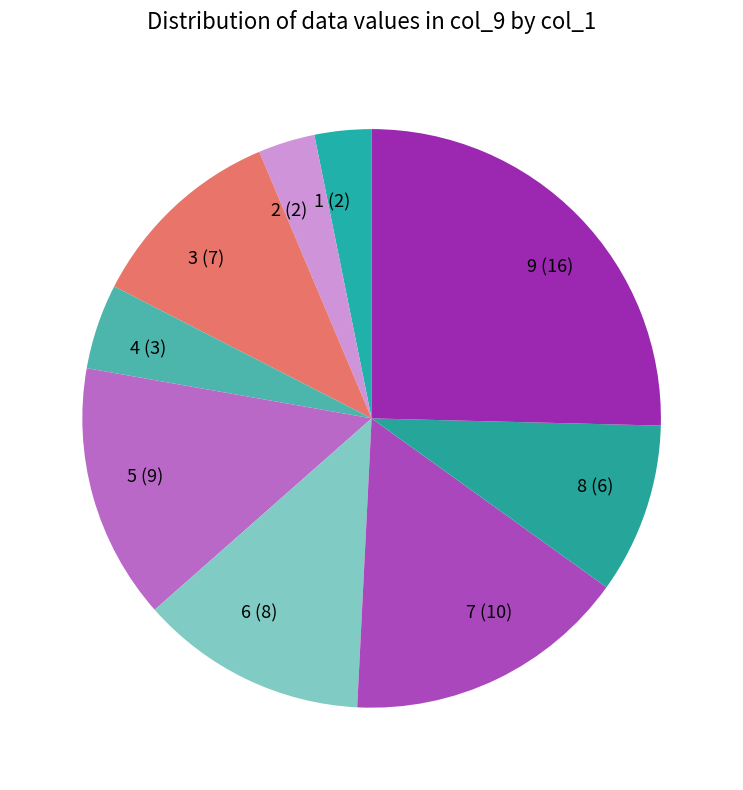

Combined, do 8 (6) and 2 (2) account for over 50%?

No